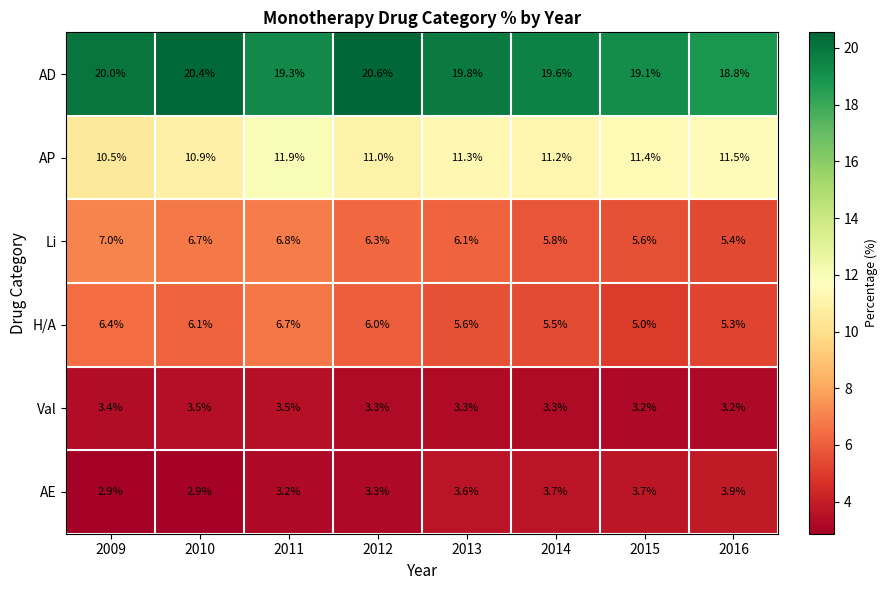

What is the difference between the maximum and minimum values in the Li series?

1.6